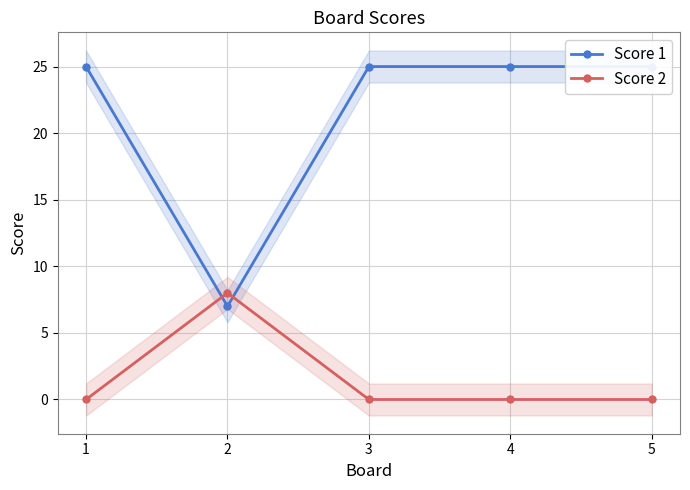

After their last crossing, which series has the higher values: Score 2 or Score 1?

Score 1